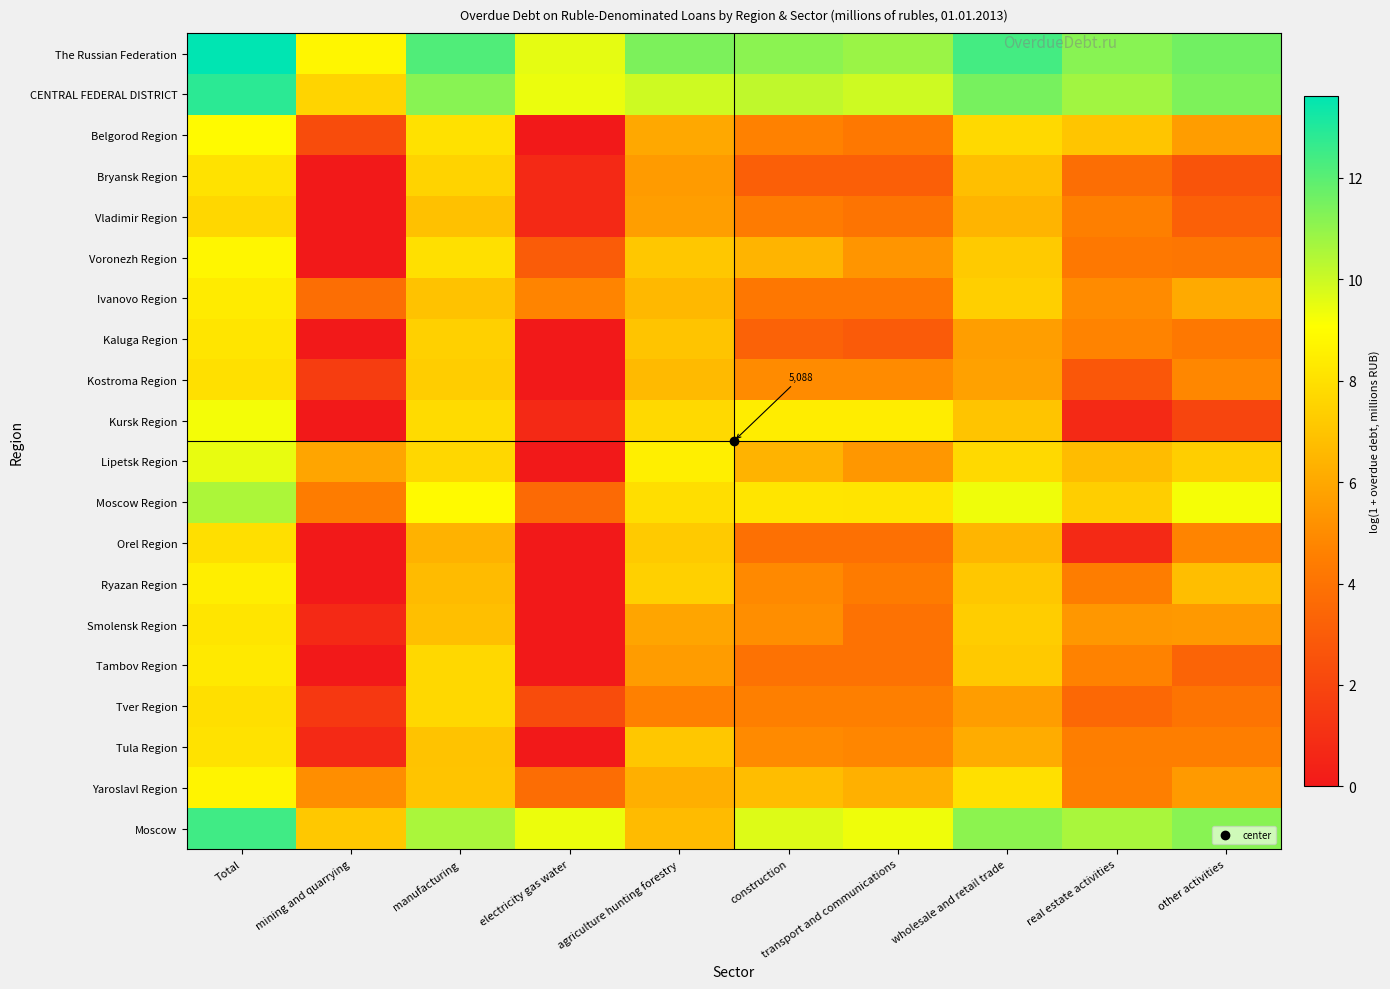

What is the total value across all series at agriculture hunting forestry?

140.7